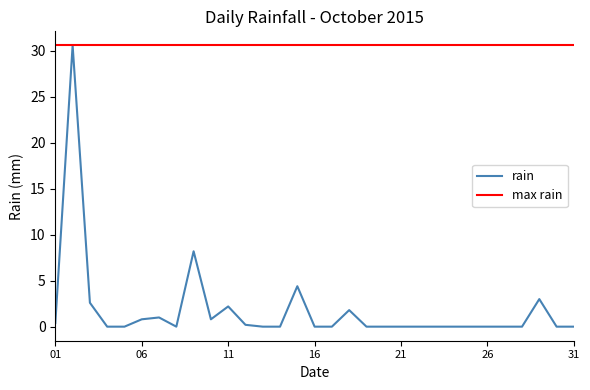

How many positive values are there?

12